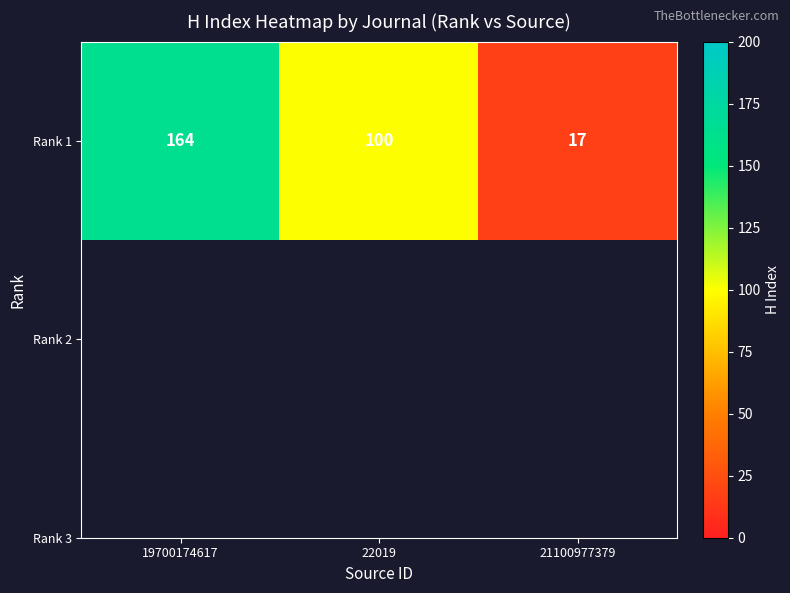

What is the ratio of the value at 19700174617 to the value at 22019?

1.6